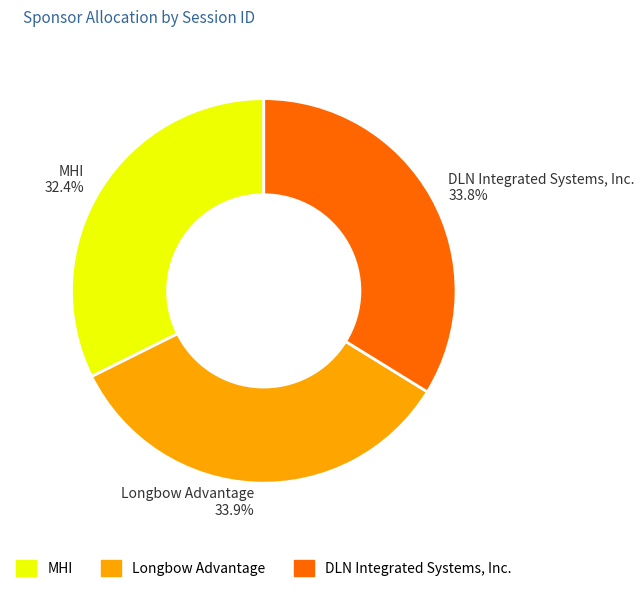

Count the number of slices in the pie.

3